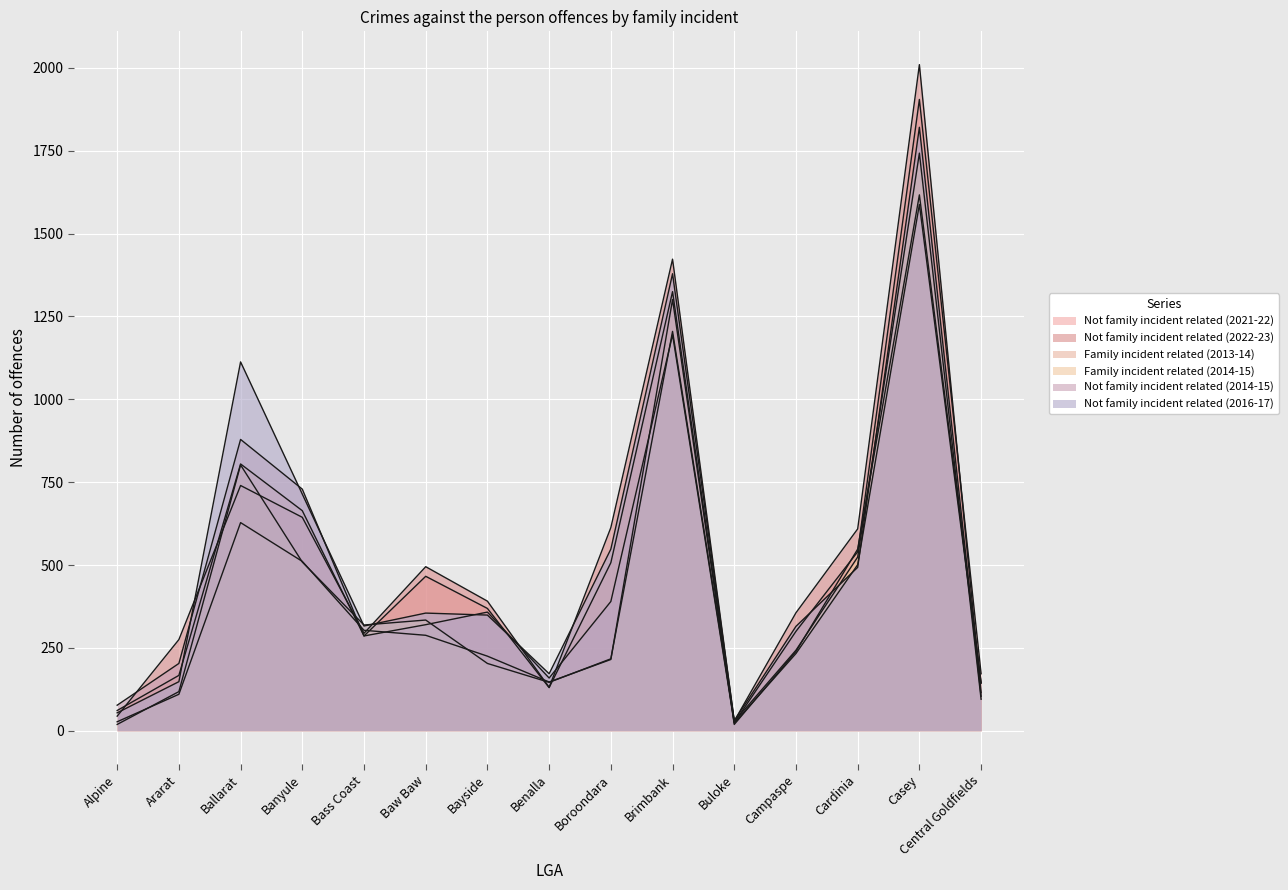

How many interior local peaks does the Not family incident related (2014-15) series have?

4